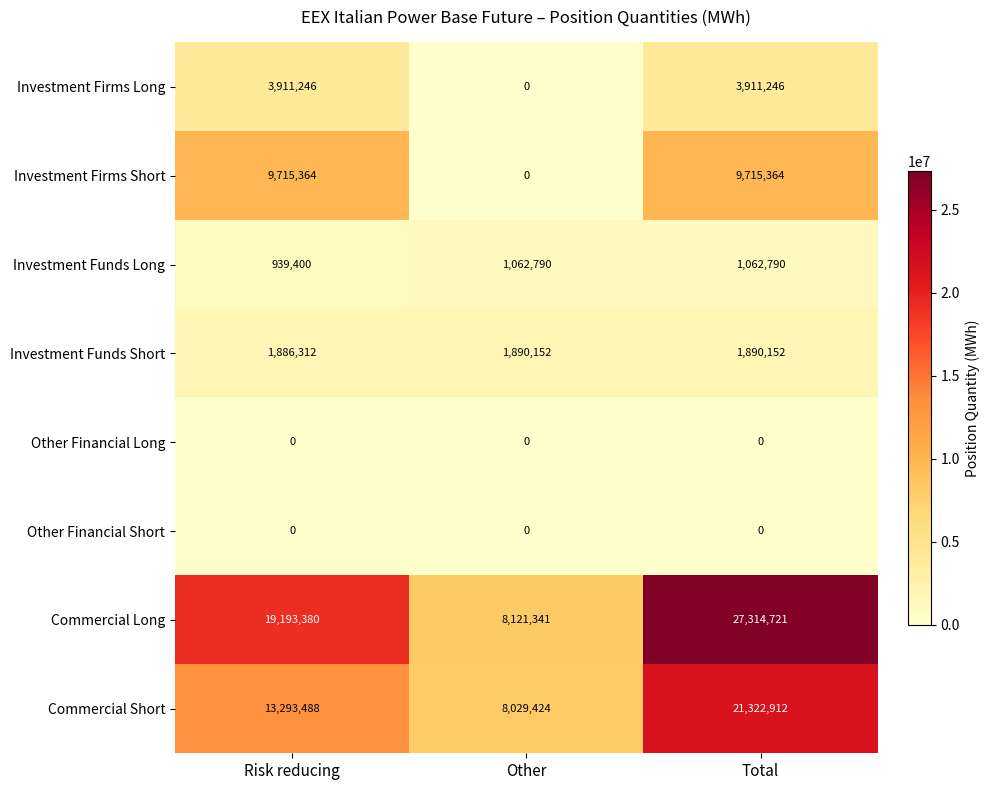

Reading left to right, list all the values displayed in this chart.

Investment Firms Long: 3911246	0	3911246
Investment Firms Short: 9715364	0	9715364
Investment Funds Long: 939400	1062790	1062790
Investment Funds Short: 1886312	1890152	1890152
Other Financial Long: 0	0	0
Other Financial Short: 0	0	0
Commercial Long: 19193380	8121341	27314721
Commercial Short: 13293488	8029424	21322912